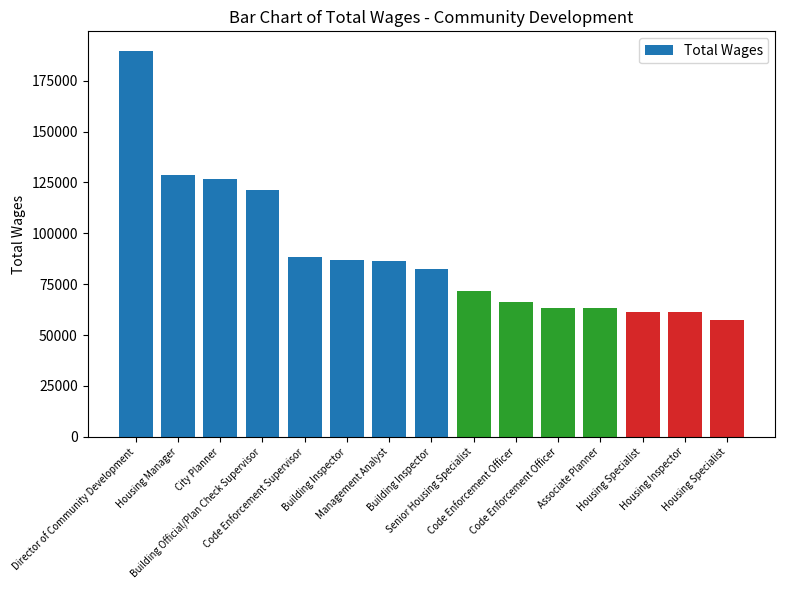

At which label does the data first exceed 82246?

Director of Community Development